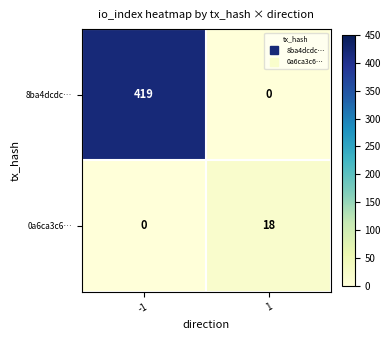

What is the spread (max minus min) of values at 1?

18